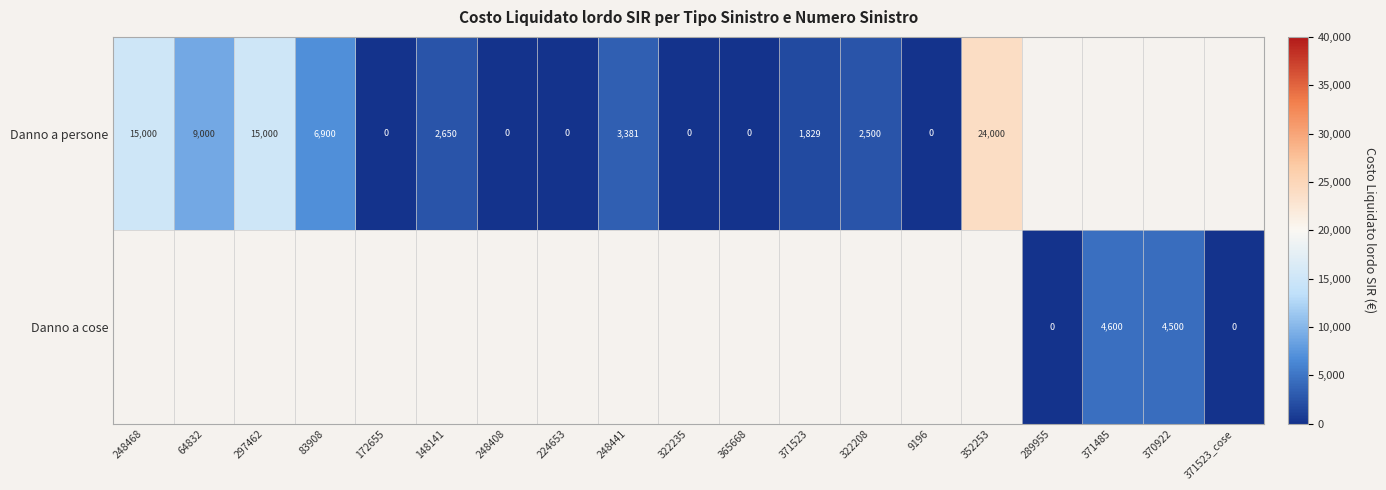

Is it true that Danno a persone equals 4452.9 at 248441?

False